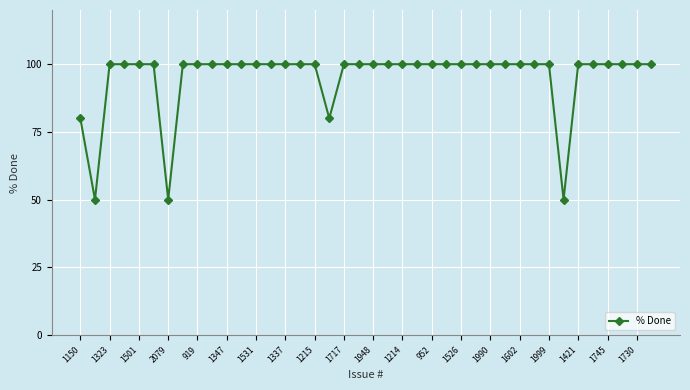

What is the sum of all values?

3810